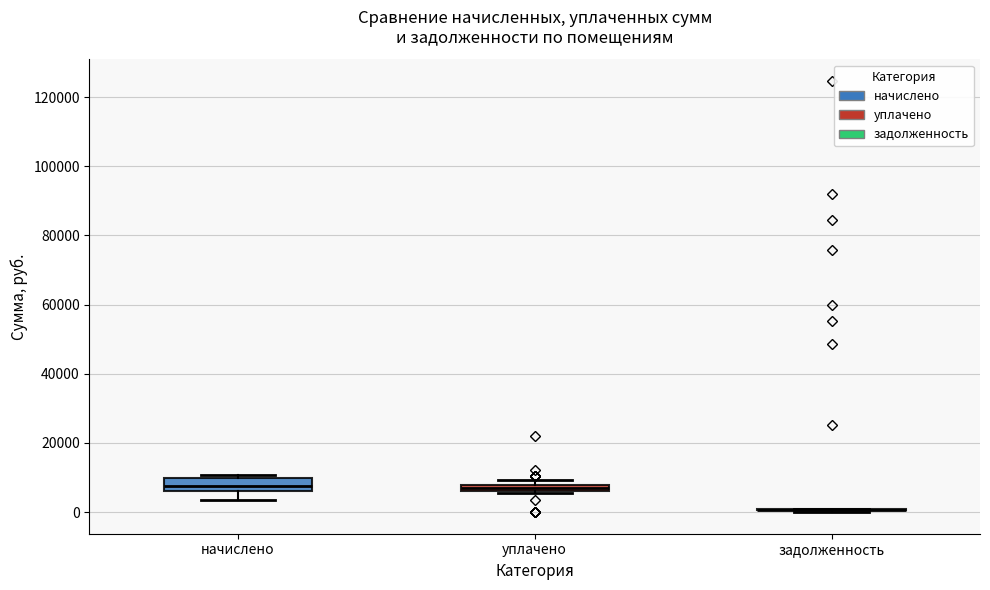

Where is the lower edge of the box for уплачено on the y-axis? The values are not printed on the chart, so give them approximately, as read against the axis.

6000